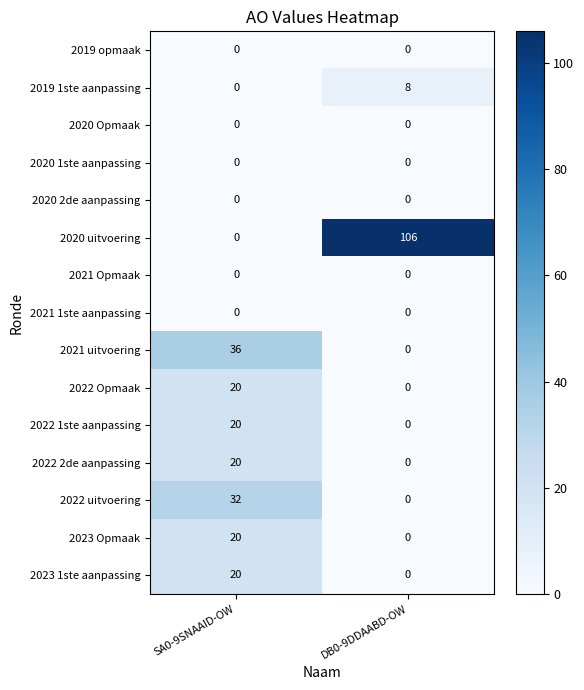

Reading left to right, list all the values displayed in this chart.

2019 opmaak: SA0-9SNAAID-OW=0	DB0-9DDAABD-OW=0
2019 1ste aanpassing: SA0-9SNAAID-OW=0	DB0-9DDAABD-OW=8
2020 Opmaak: SA0-9SNAAID-OW=0	DB0-9DDAABD-OW=0
2020 1ste aanpassing: SA0-9SNAAID-OW=0	DB0-9DDAABD-OW=0
2020 2de aanpassing: SA0-9SNAAID-OW=0	DB0-9DDAABD-OW=0
2020 uitvoering: SA0-9SNAAID-OW=0	DB0-9DDAABD-OW=106
2021 Opmaak: SA0-9SNAAID-OW=0	DB0-9DDAABD-OW=0
2021 1ste aanpassing: SA0-9SNAAID-OW=0	DB0-9DDAABD-OW=0
2021 uitvoering: SA0-9SNAAID-OW=36	DB0-9DDAABD-OW=0
2022 Opmaak: SA0-9SNAAID-OW=20	DB0-9DDAABD-OW=0
2022 1ste aanpassing: SA0-9SNAAID-OW=20	DB0-9DDAABD-OW=0
2022 2de aanpassing: SA0-9SNAAID-OW=20	DB0-9DDAABD-OW=0
2022 uitvoering: SA0-9SNAAID-OW=32	DB0-9DDAABD-OW=0
2023 Opmaak: SA0-9SNAAID-OW=20	DB0-9DDAABD-OW=0
2023 1ste aanpassing: SA0-9SNAAID-OW=20	DB0-9DDAABD-OW=0